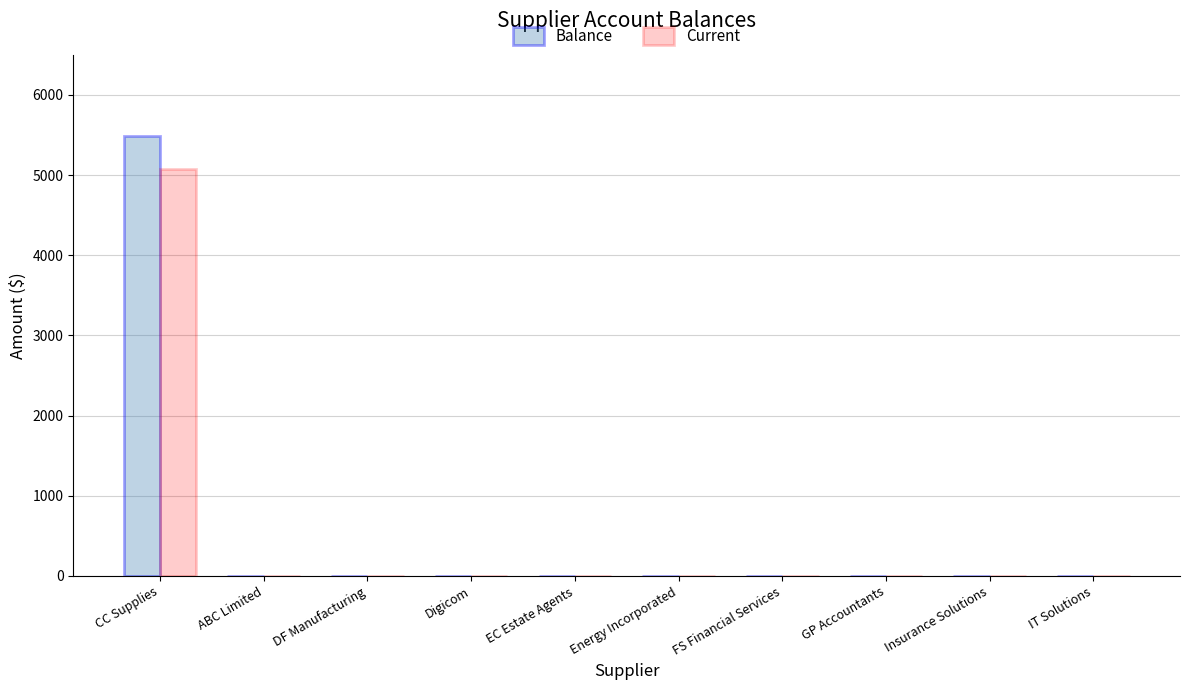

What are all the series names shown in the legend?

Balance, Current